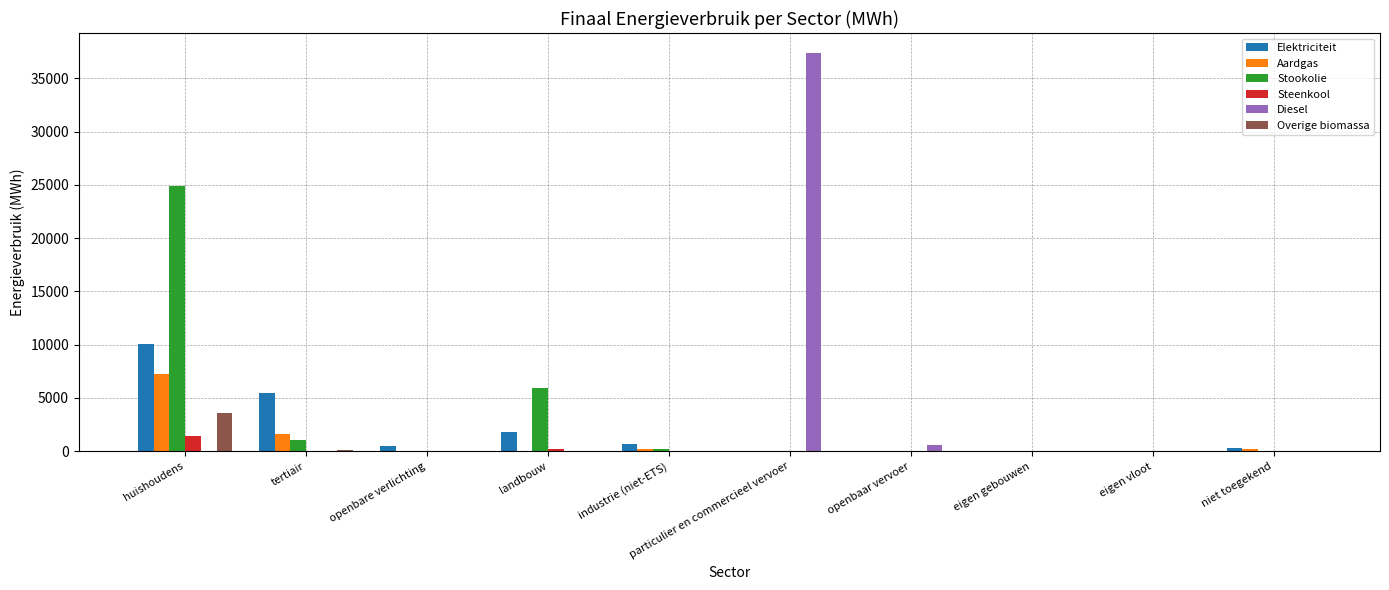

Which series changed the most between openbare verlichting and landbouw?

Stookolie